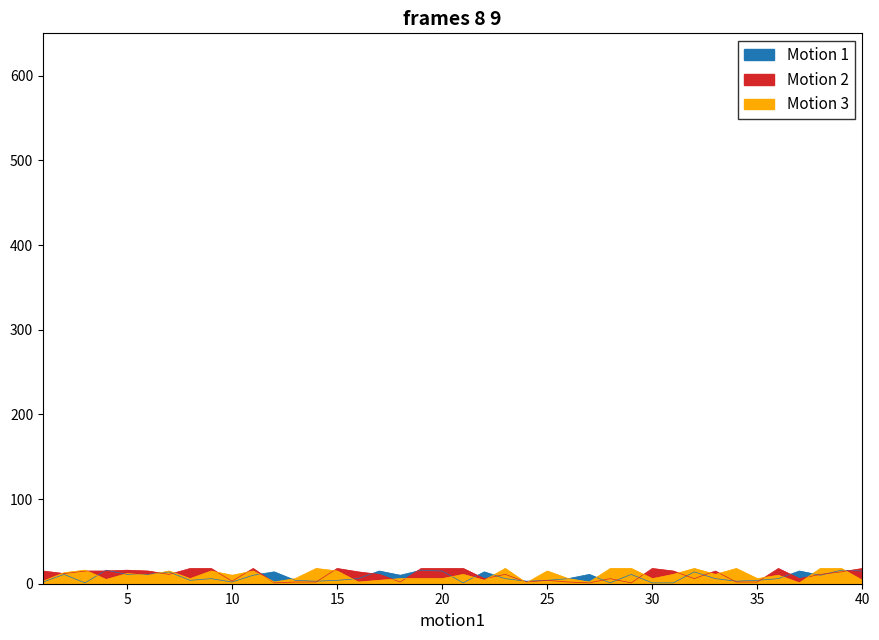

What is the highest value of the Motion 2 series?

18